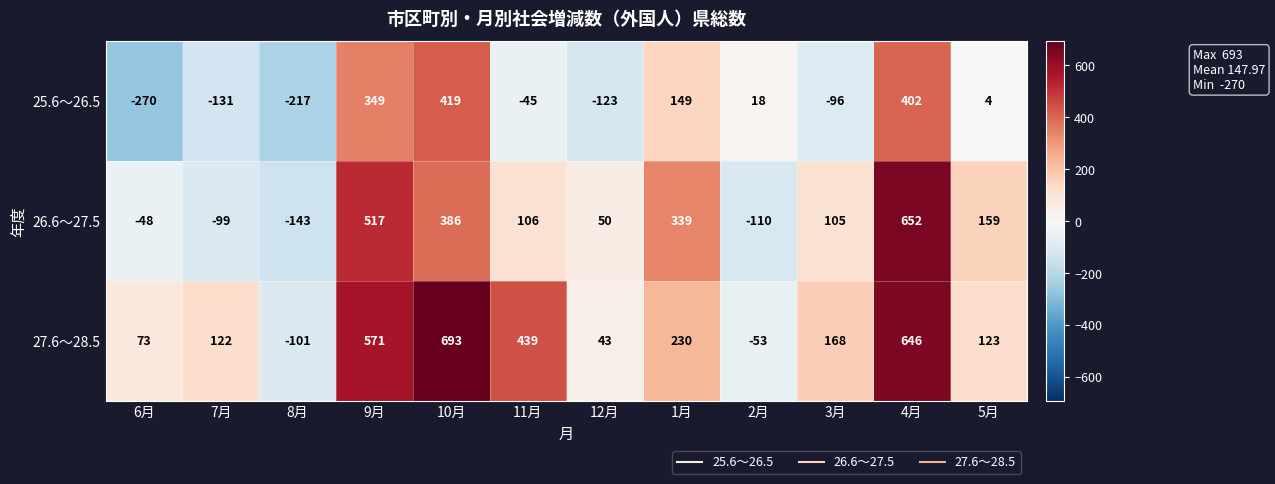

How many distinct data groups are displayed?

3